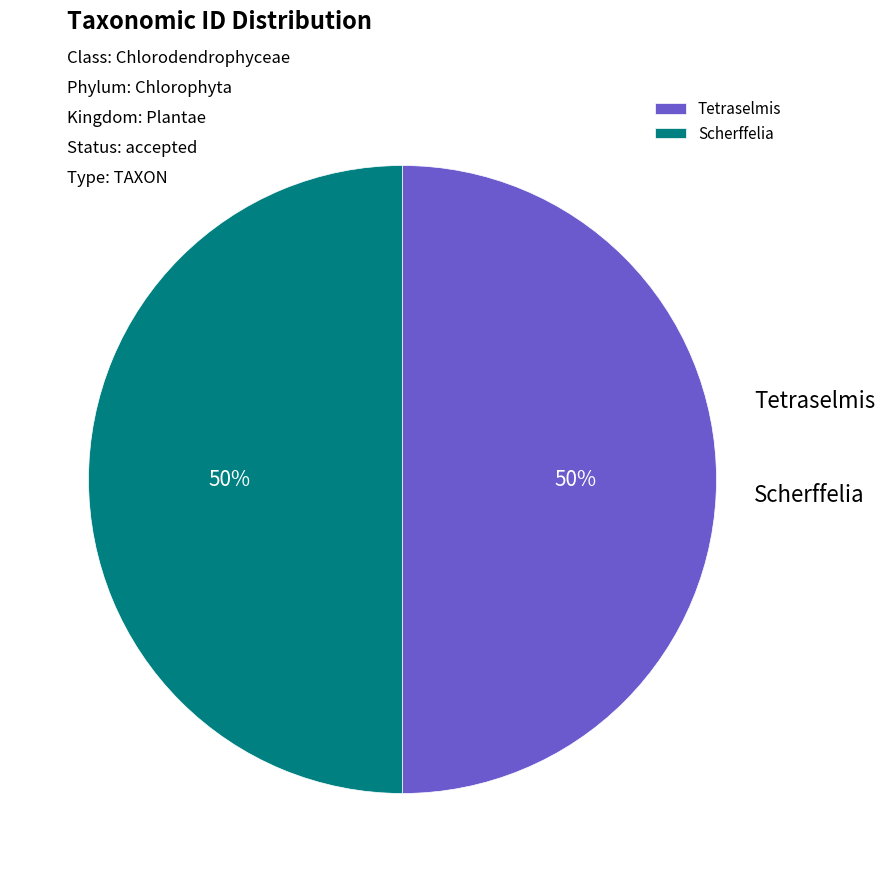

What portion of the pie excludes Scherffelia?

50.0%